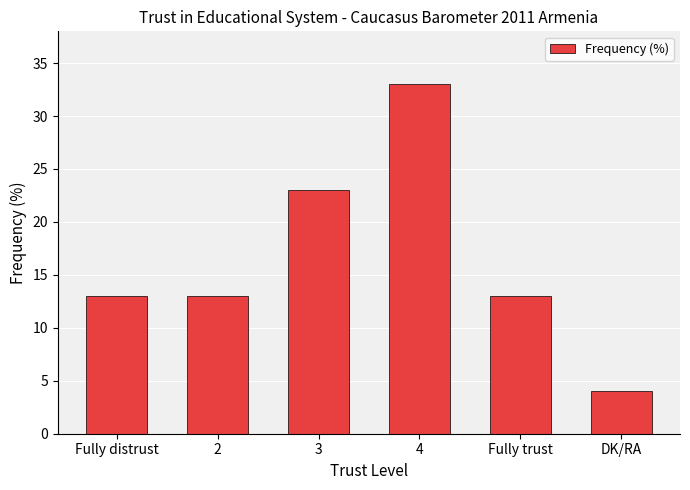

Approximately how many times larger is the value at 2 compared to 3?

0.6